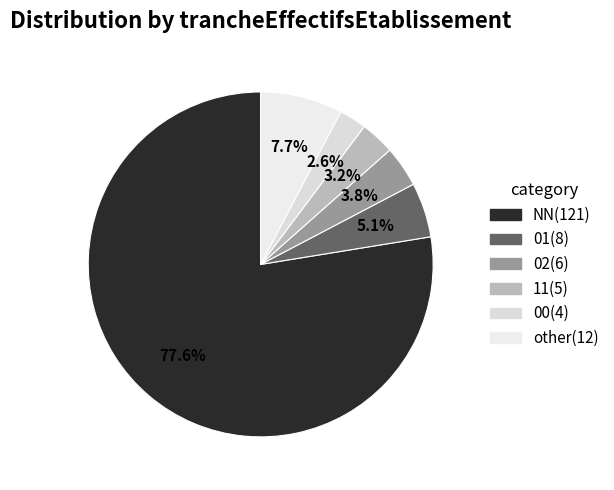

To the nearest percent, what is the difference between the 01 and other slice percentages?

3%